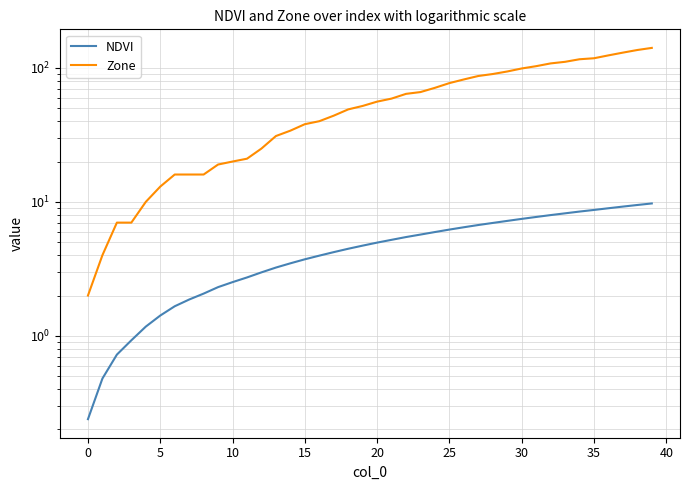

What is the spread (max minus min) of values at 37?

120.8